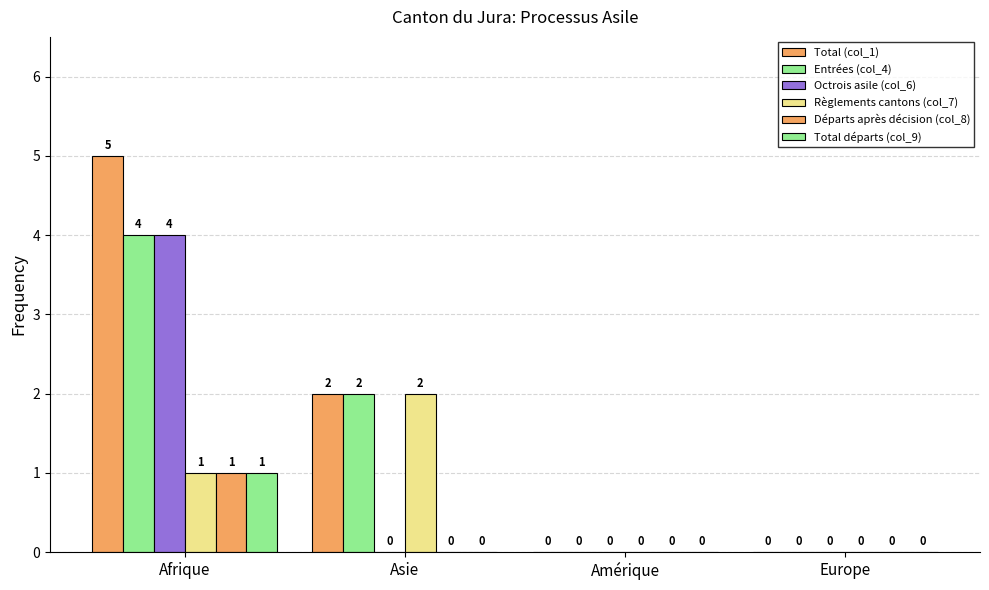

How many groups of bars are there?

4